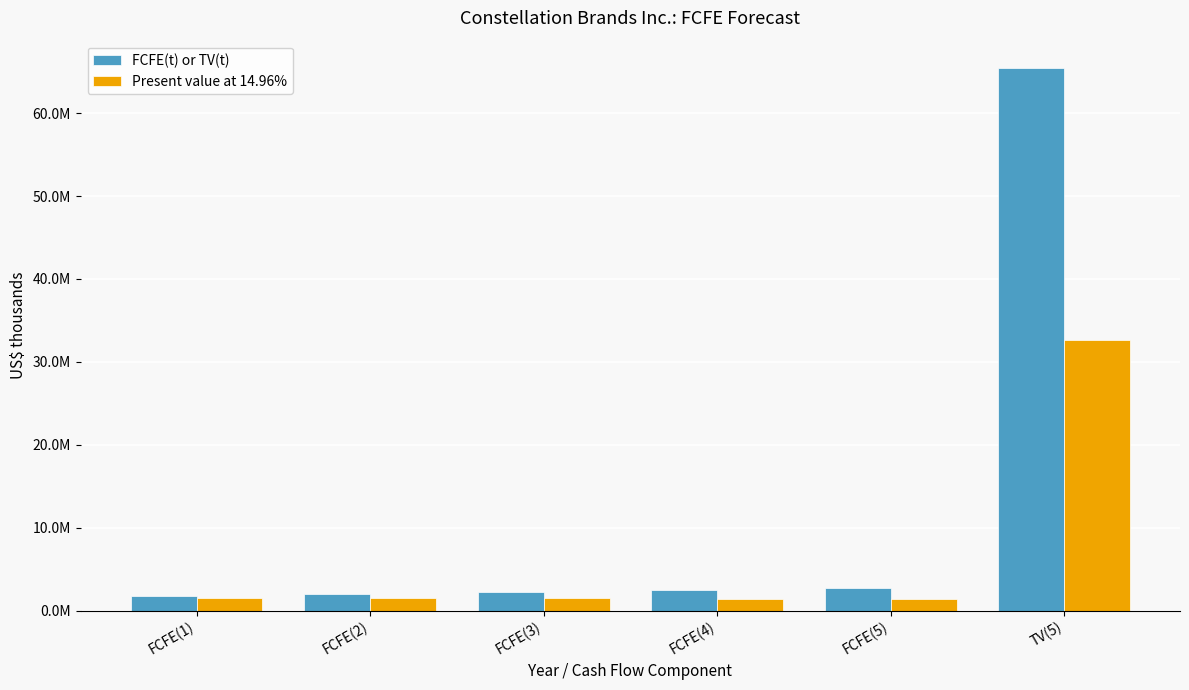

Does the chart contain stacked bars?

No